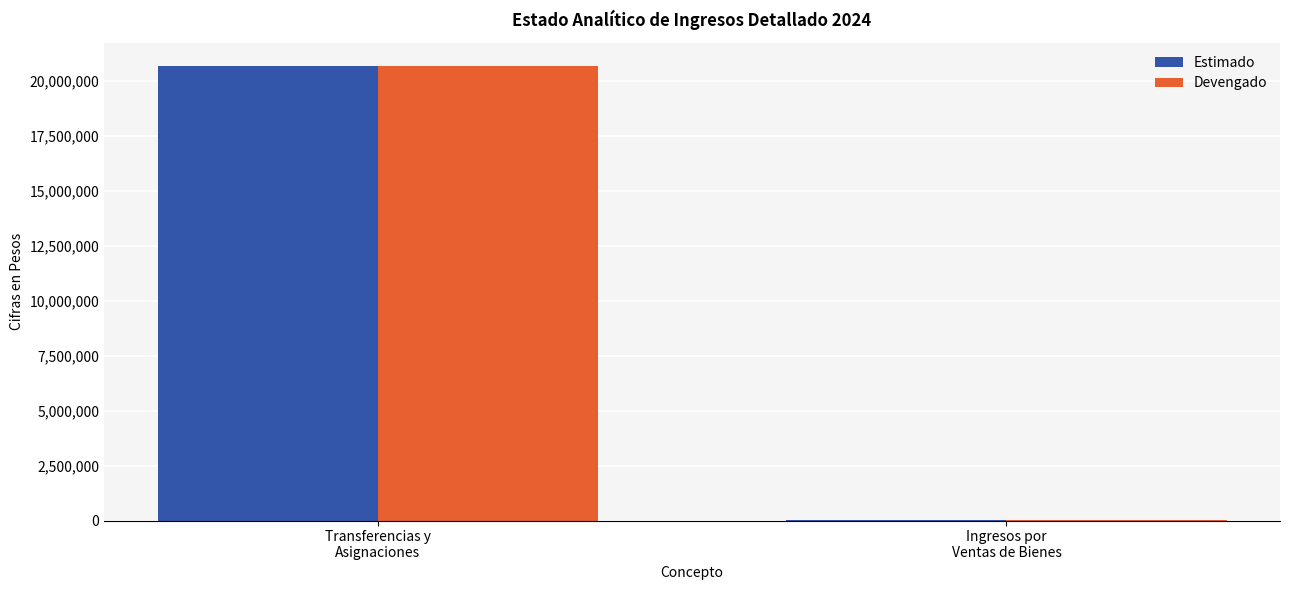

What is the total value across all series at Transferencias y
Asignaciones?

41347578